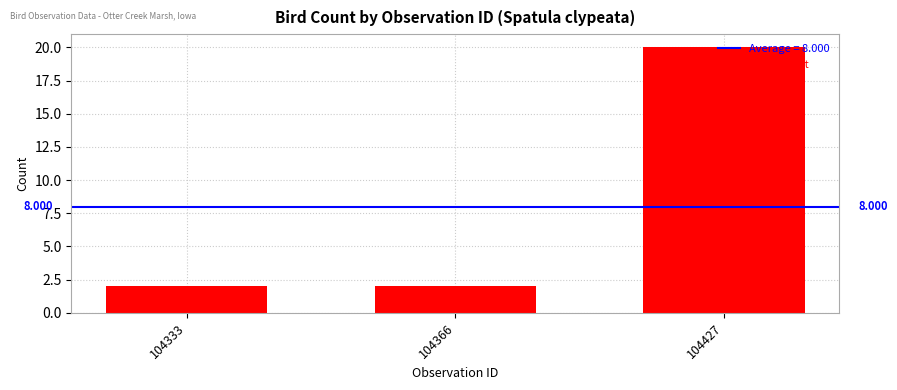

Is it true that the value at 104333 is 2?

True